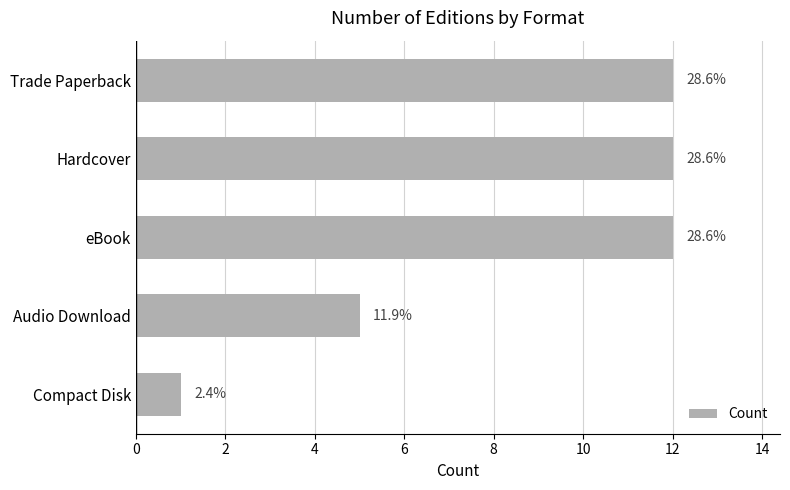

Are the bars grouped side by side (vs. stacked)?

No